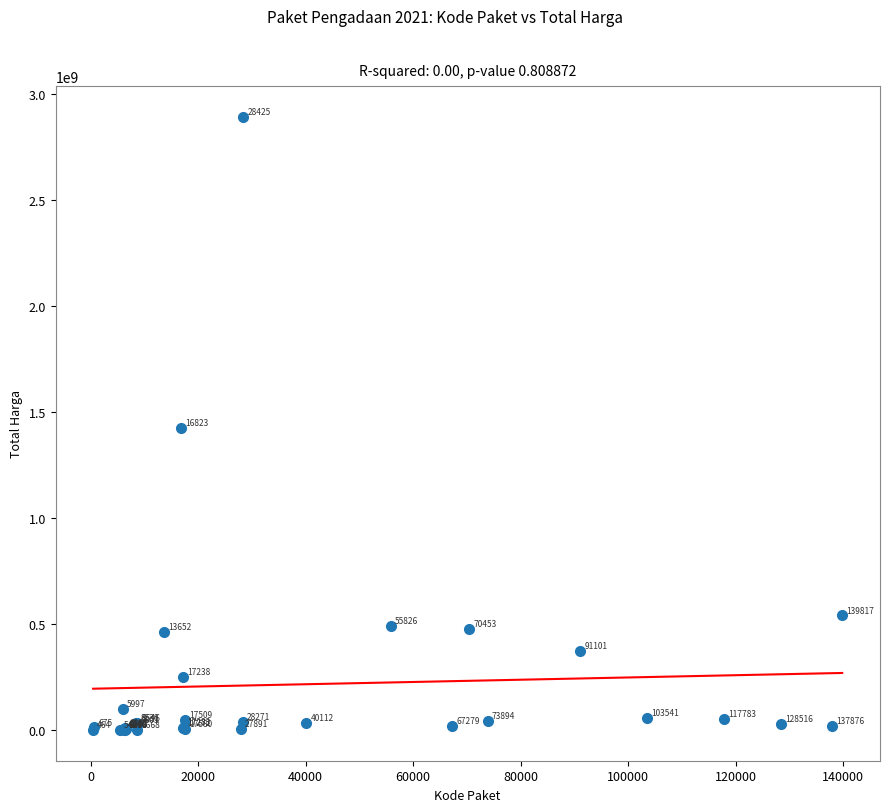

What Y value in the scatter plot is closest to 1446100000?

1425867900